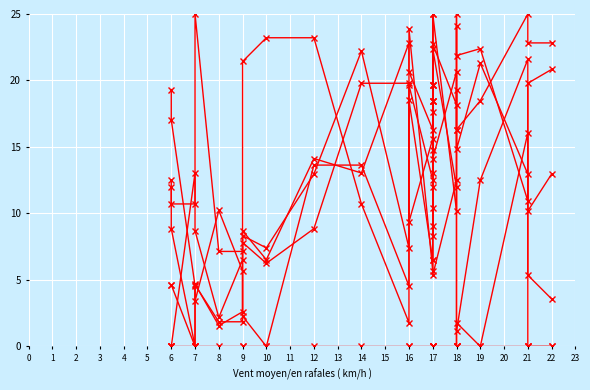

Which has a higher value, 14 or 7?

14